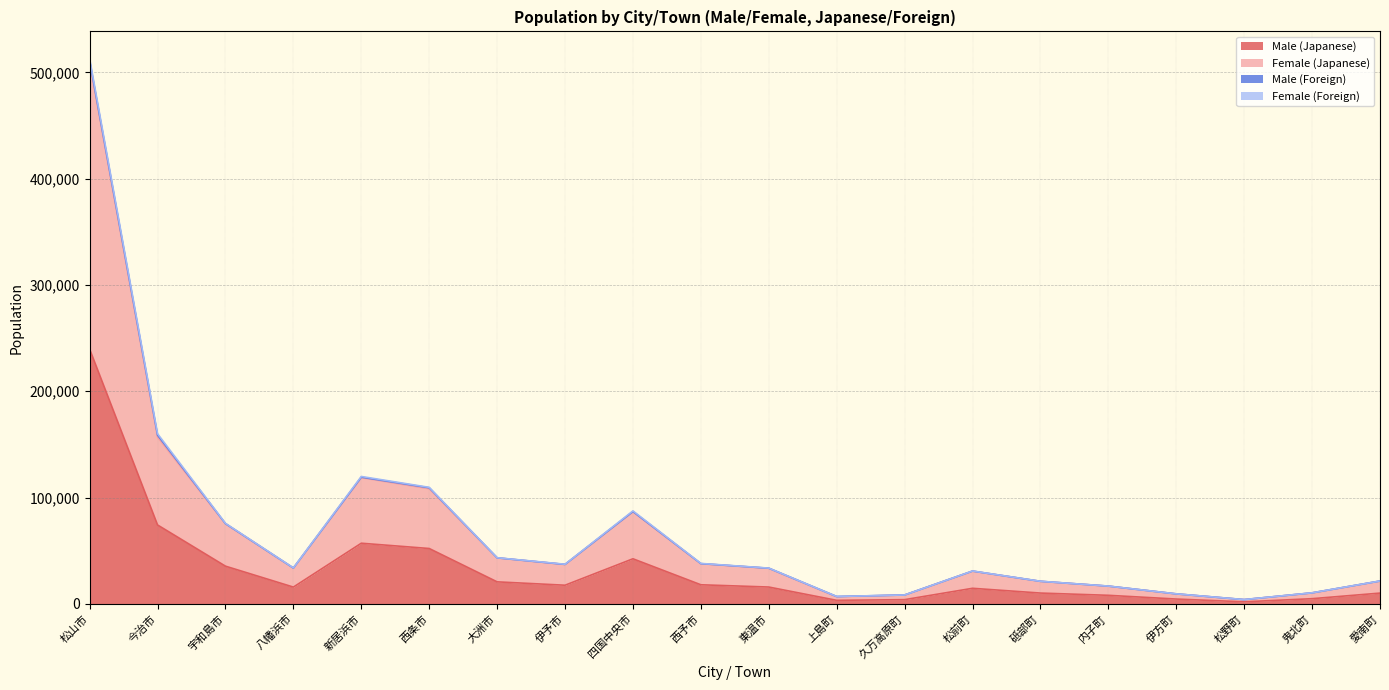

How many categories are shown in the chart?

20